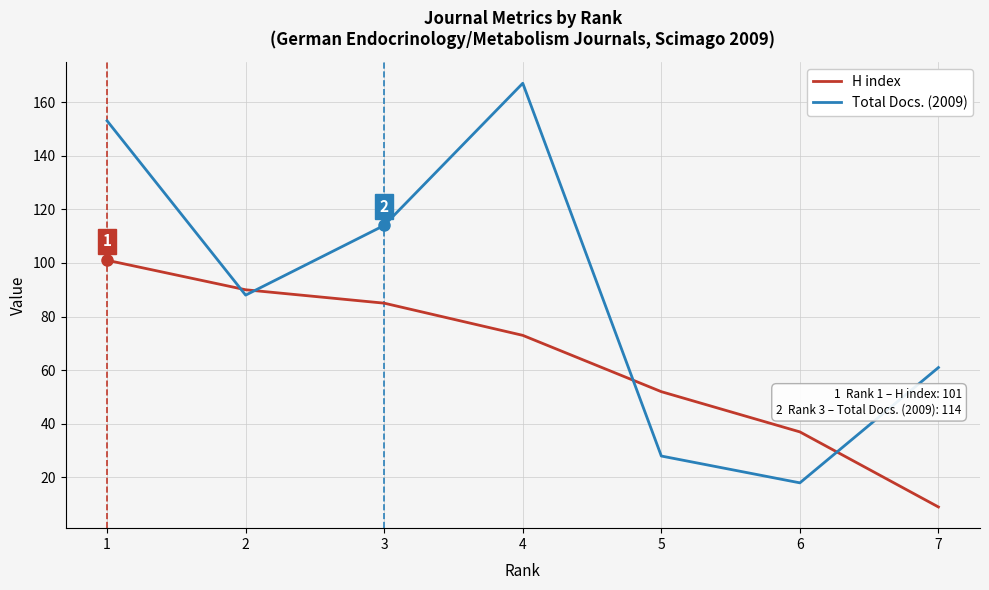

The value of H index at 7 is 9. True or false?

True